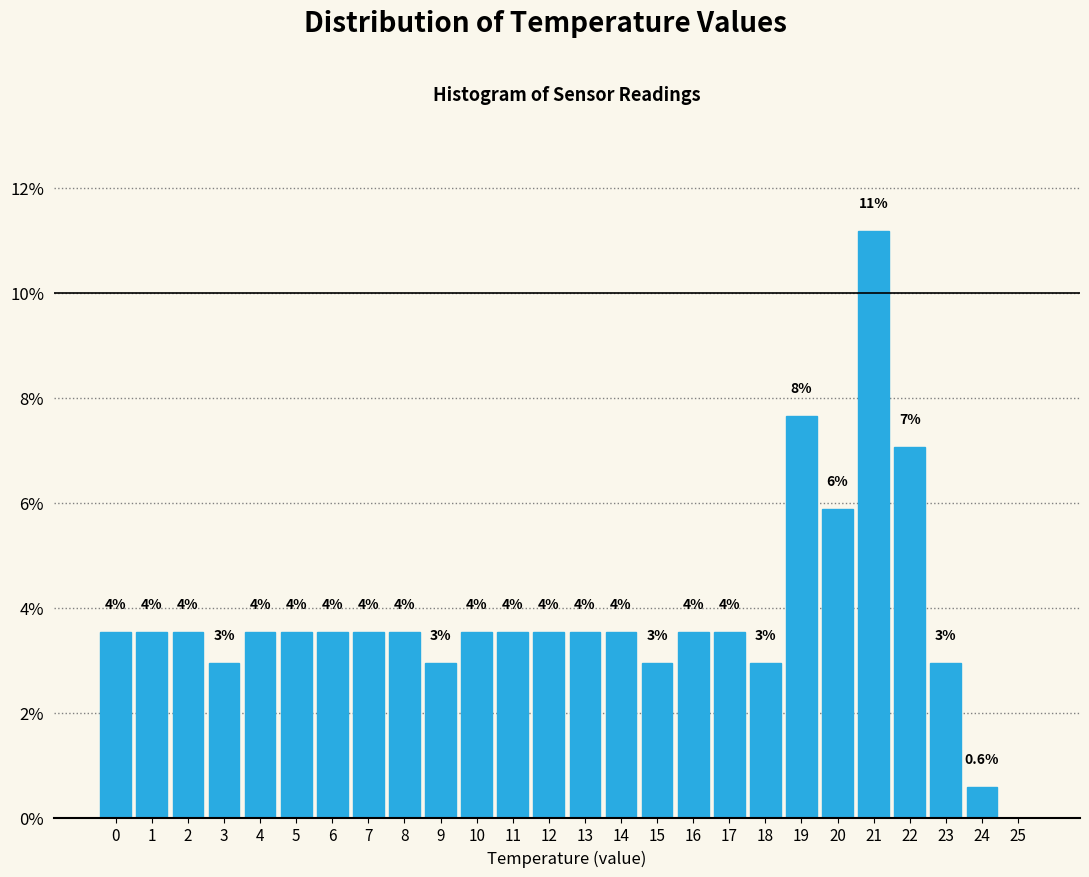

Are the bars horizontal?

No